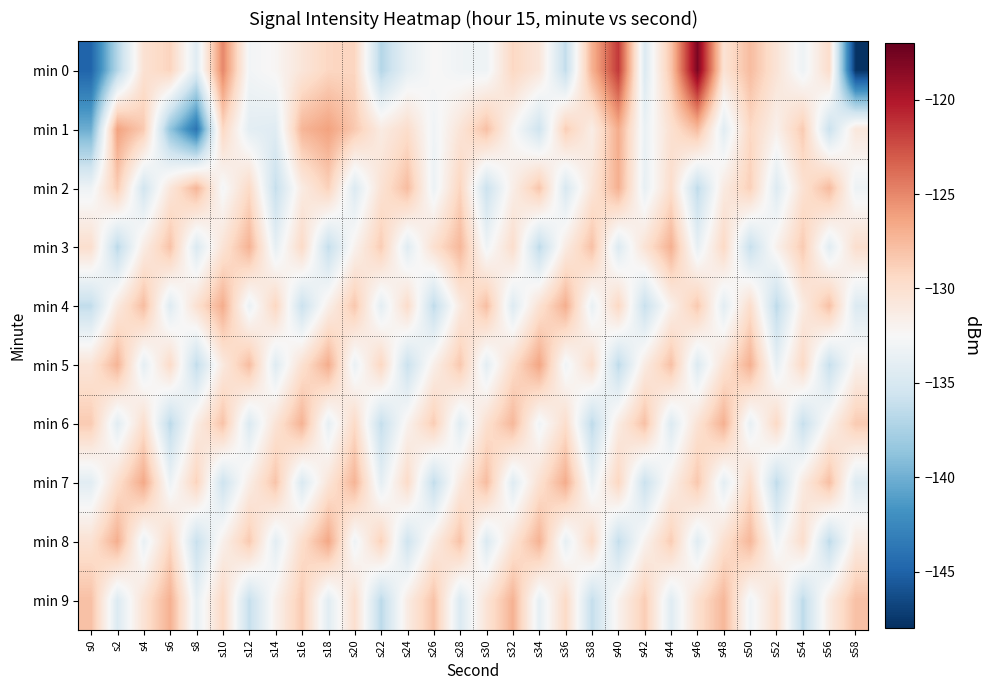

Reading left to right, extract all data points from this chart.

min 0: s0=-144.9	s2=-137.0	s4=-130.2	s6=-129.1	s8=-134.3	s10=-125.0	s12=-132.9	s14=-132.3	s16=-130.6	s18=-129.2	s20=-129.2	s22=-136.9	s24=-133.8	s26=-132.4	s28=-133.1	s30=-133.2	s32=-129.3	s34=-130.7	s36=-136.3	s38=-127.1	s40=-121.5	s42=-134.6	s44=-128.2	s46=-117.9	s48=-130.3	s50=-127.7	s52=-130.4	s54=-133.3	s56=-129.7	s58=-147.8
min 1: s0=-140.1	s2=-126.2	s4=-128.5	s6=-138.6	s8=-143.9	s10=-129.3	s12=-134.1	s14=-134.3	s16=-127.3	s18=-126.2	s20=-128.4	s22=-131.2	s24=-129.8	s26=-133.1	s28=-130.5	s30=-127.9	s32=-132.3	s34=-135.6	s36=-128.7	s38=-131.4	s40=-126.8	s42=-133.5	s44=-130.1	s46=-127.6	s48=-134.2	s50=-129.3	s52=-131.7	s54=-128.5	s56=-135.9	s58=-130.8
min 2: s0=-133.2	s2=-128.6	s4=-135.4	s6=-130.7	s8=-127.3	s10=-132.8	s12=-129.5	s14=-136.1	s16=-131.2	s18=-128.9	s20=-134.6	s22=-130.3	s24=-127.7	s26=-133.4	s28=-129.1	s30=-135.8	s32=-131.5	s34=-128.2	s36=-134.9	s38=-130.6	s40=-127.0	s42=-133.7	s44=-129.8	s46=-136.4	s48=-131.1	s50=-128.8	s52=-134.5	s54=-130.2	s56=-127.6	s58=-133.3
min 3: s0=-129.9	s2=-136.6	s4=-131.3	s6=-128.0	s8=-134.7	s10=-130.4	s12=-127.1	s14=-133.8	s16=-129.5	s18=-136.2	s20=-131.9	s22=-128.6	s24=-134.3	s26=-130.0	s28=-127.4	s30=-133.1	s32=-129.8	s34=-136.5	s36=-131.2	s38=-127.9	s40=-134.6	s42=-130.3	s44=-127.0	s46=-133.7	s48=-129.4	s50=-136.1	s52=-131.8	s54=-128.5	s56=-134.2	s58=-129.9
min 4: s0=-136.3	s2=-131.0	s4=-127.7	s6=-134.4	s8=-130.1	s10=-126.8	s12=-133.5	s14=-129.2	s16=-135.9	s18=-131.6	s20=-128.3	s22=-134.0	s24=-129.7	s26=-136.4	s28=-131.1	s30=-127.8	s32=-134.5	s34=-130.2	s36=-126.9	s38=-133.6	s40=-129.3	s42=-136.0	s44=-131.7	s46=-128.4	s48=-134.1	s50=-129.8	s52=-136.5	s54=-131.2	s56=-127.9	s58=-134.6
min 5: s0=-130.5	s2=-127.2	s4=-133.9	s6=-129.6	s8=-136.3	s10=-131.0	s12=-127.7	s14=-134.4	s16=-130.1	s18=-126.8	s20=-133.5	s22=-129.2	s24=-135.9	s26=-131.6	s28=-128.3	s30=-134.0	s32=-129.7	s34=-126.4	s36=-133.1	s38=-129.8	s40=-136.5	s42=-131.2	s44=-127.9	s46=-134.6	s48=-130.3	s50=-127.0	s52=-133.7	s54=-129.4	s56=-136.1	s58=-131.8
min 6: s0=-128.5	s2=-134.2	s4=-129.9	s6=-136.6	s8=-131.3	s10=-128.0	s12=-134.7	s14=-130.4	s16=-127.1	s18=-133.8	s20=-129.5	s22=-136.2	s24=-131.9	s26=-128.6	s28=-134.3	s30=-130.0	s32=-127.4	s34=-133.1	s36=-129.8	s38=-136.5	s40=-131.2	s42=-127.9	s44=-134.6	s46=-130.3	s48=-127.0	s50=-133.7	s52=-129.4	s54=-136.1	s56=-131.8	s58=-128.5
min 7: s0=-134.2	s2=-129.9	s4=-126.6	s6=-133.3	s8=-129.0	s10=-135.7	s12=-131.4	s14=-128.1	s16=-134.8	s18=-130.5	s20=-127.2	s22=-133.9	s24=-129.6	s26=-136.3	s28=-131.0	s30=-127.7	s32=-134.4	s34=-130.1	s36=-126.8	s38=-133.5	s40=-129.2	s42=-135.9	s44=-131.6	s46=-128.3	s48=-134.0	s50=-129.7	s52=-136.4	s54=-131.1	s56=-127.8	s58=-134.5
min 8: s0=-130.2	s2=-126.9	s4=-133.6	s6=-129.3	s8=-136.0	s10=-131.7	s12=-128.4	s14=-134.1	s16=-129.8	s18=-126.5	s20=-133.2	s22=-128.9	s24=-135.6	s26=-131.3	s28=-128.0	s30=-134.7	s32=-130.4	s34=-127.1	s36=-133.8	s38=-129.5	s40=-136.2	s42=-131.9	s44=-128.6	s46=-134.3	s48=-130.0	s50=-127.4	s52=-133.1	s54=-129.8	s56=-136.5	s58=-131.2
min 9: s0=-127.9	s2=-134.6	s4=-130.3	s6=-127.0	s8=-133.7	s10=-129.4	s12=-136.1	s14=-131.8	s16=-128.5	s18=-134.2	s20=-129.9	s22=-136.6	s24=-131.3	s26=-128.0	s28=-134.7	s30=-130.4	s32=-127.1	s34=-133.8	s36=-129.5	s38=-136.2	s40=-131.9	s42=-128.6	s44=-134.3	s46=-130.0	s48=-127.4	s50=-133.1	s52=-129.8	s54=-136.5	s56=-131.2	s58=-127.9